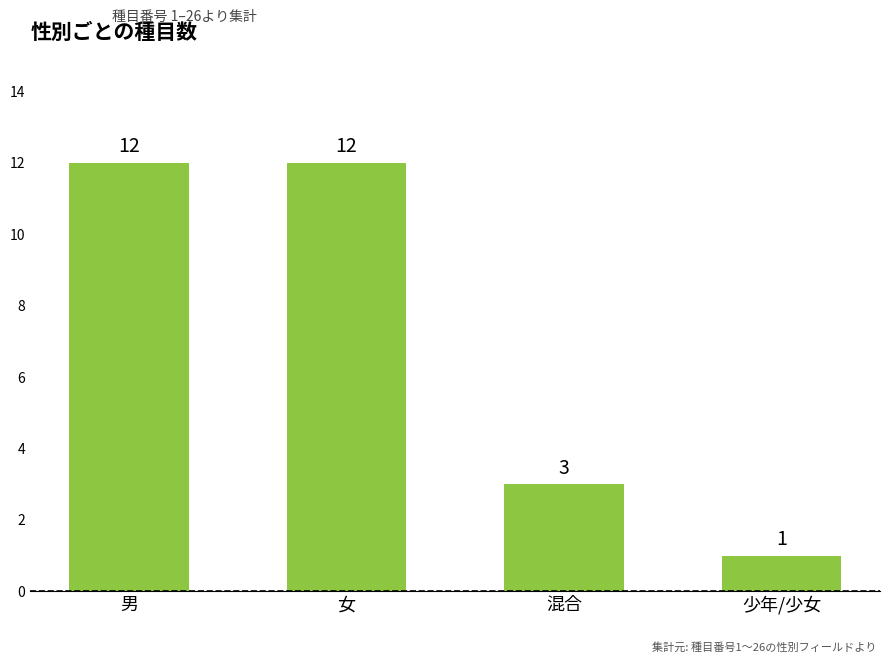

What is the average value?

7